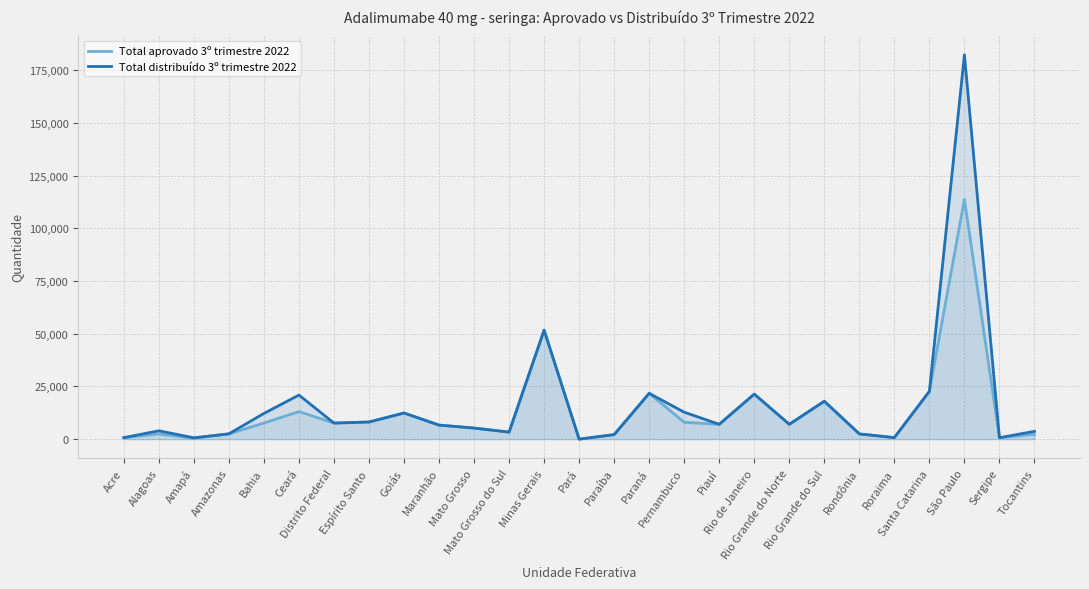

Reading right to left, what are all the values shown in this chart?

Total aprovado 3º trimestre 2022: 2322	680	113748	22680	724	2474	17978	7046	21372	7042	8000	21736	2150	0	51708	3330	5256	6660	12400	8132	7630	13076	7634	2514	396	2476	708
Total distribuído 3º trimestre 2022: 3716	680	182334	22680	724	2474	17978	7046	21372	7042	12784	21736	2150	0	51708	3330	5256	6660	12400	8132	7630	20918	12202	2514	634	3962	708